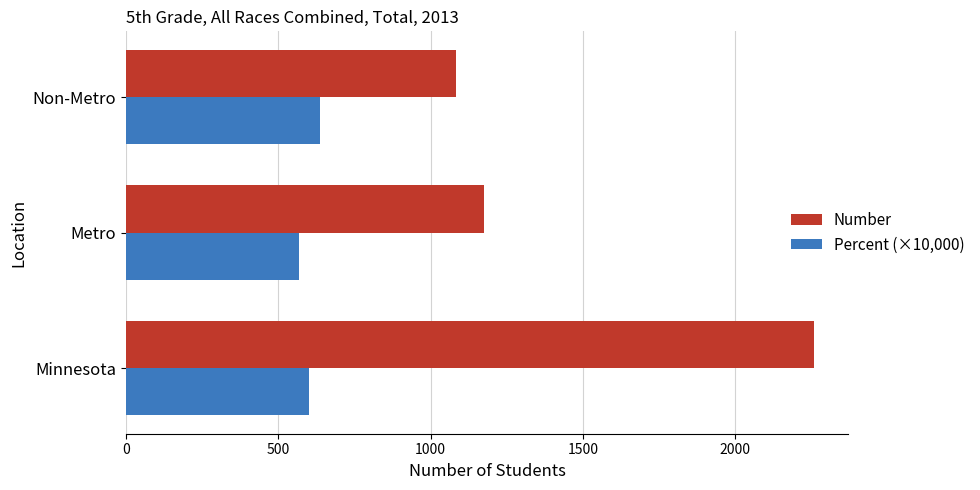

Which series has the largest range (max minus min)?

Number